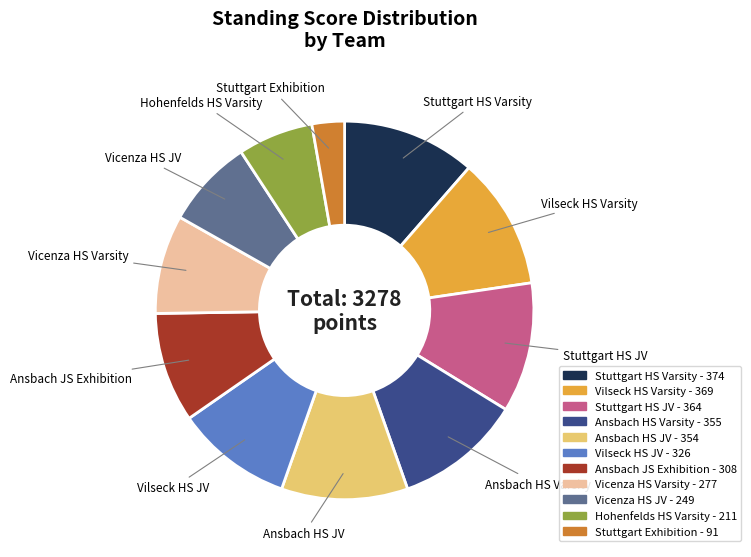

Which category has the smallest portion of the pie?

Stuttgart Exhibition